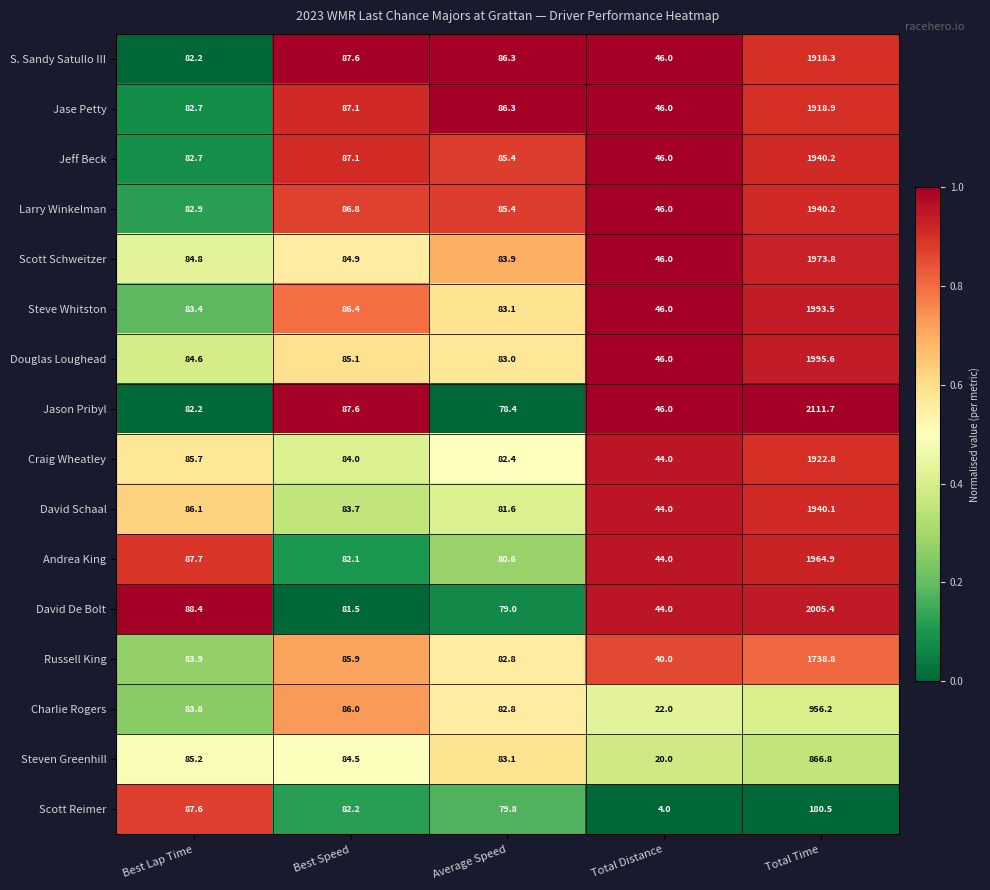

At which category is the sum across all series the highest?

Total Time